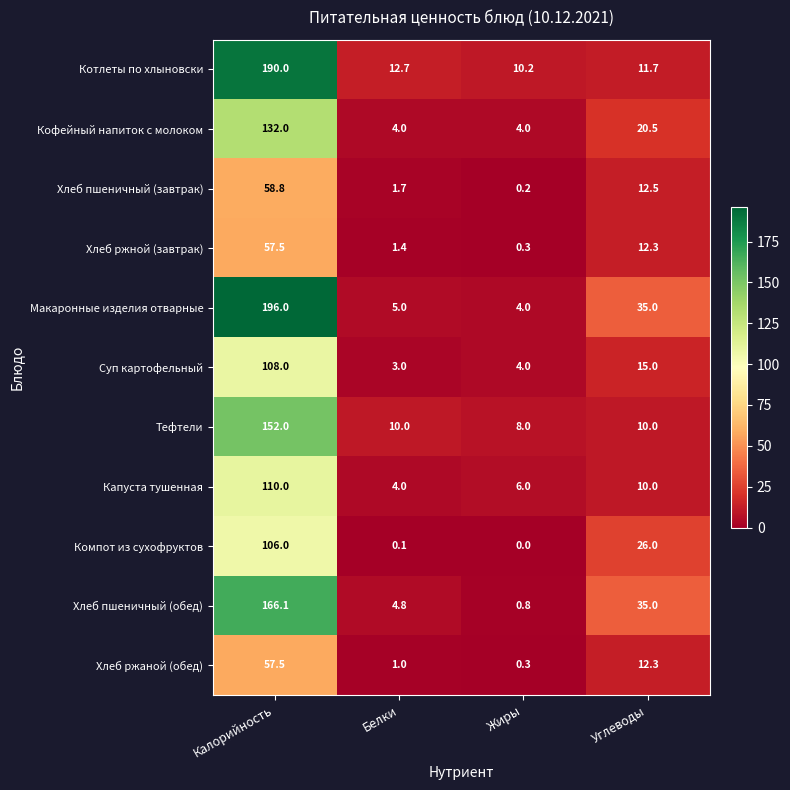

How many data points does each series have?

4